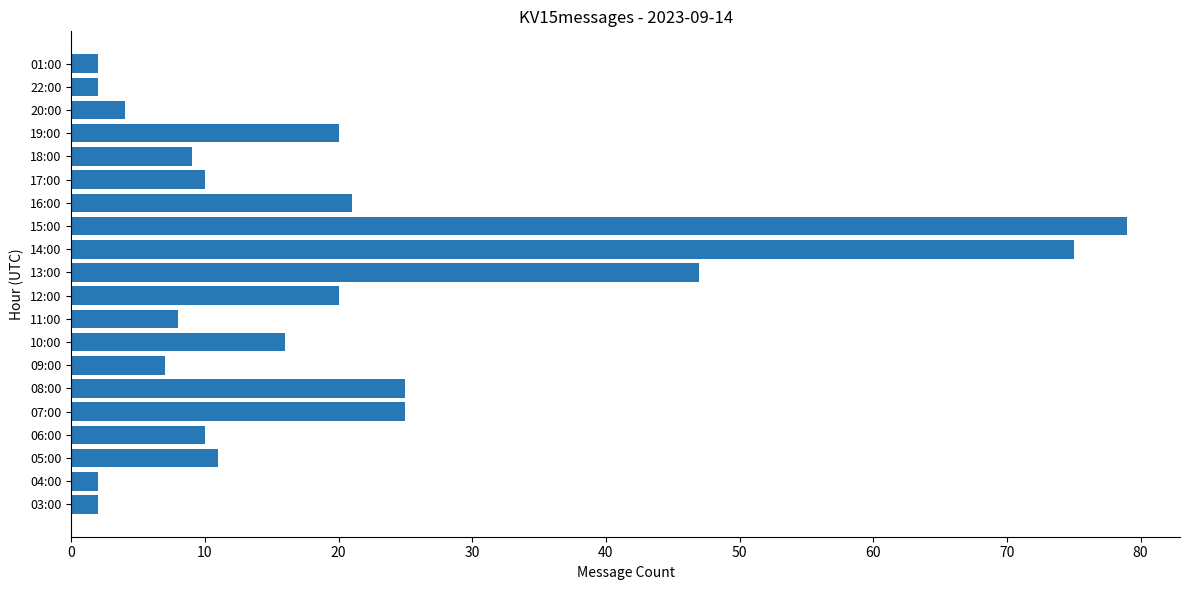

Which label corresponds to the largest value in the chart?

15:00